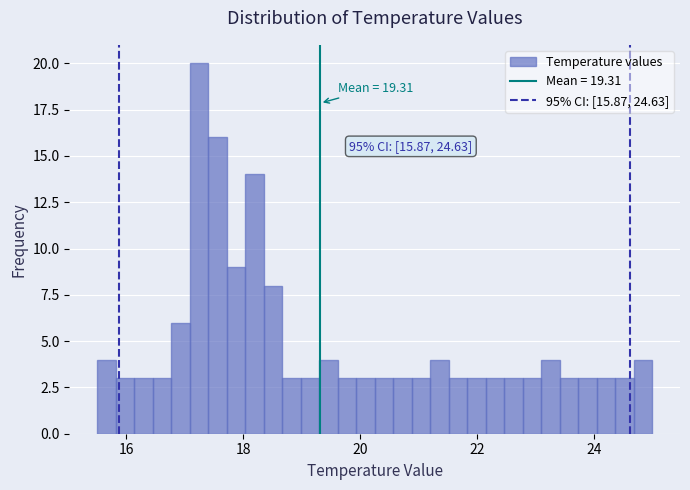

Around what value on the x-axis is the tallest bar? Give the approximate position of its centre, as read against the axis.

17.2